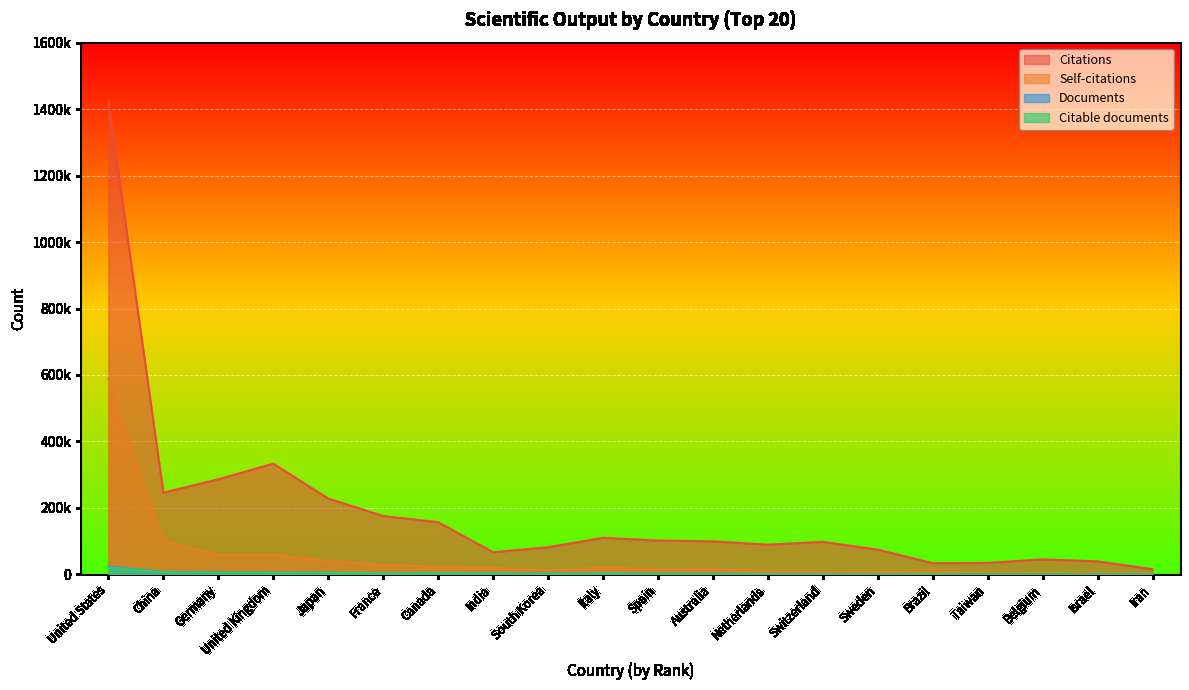

What is the label of the 16th point from the right?

Japan